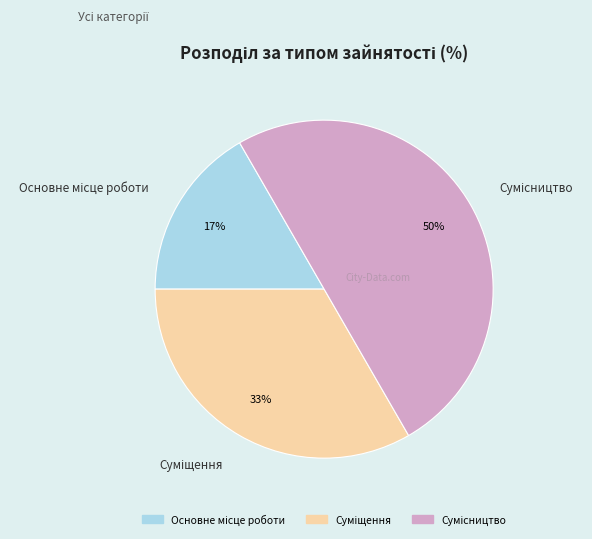

To the nearest percent, what is the difference between the largest and smallest slice percentages?

33%